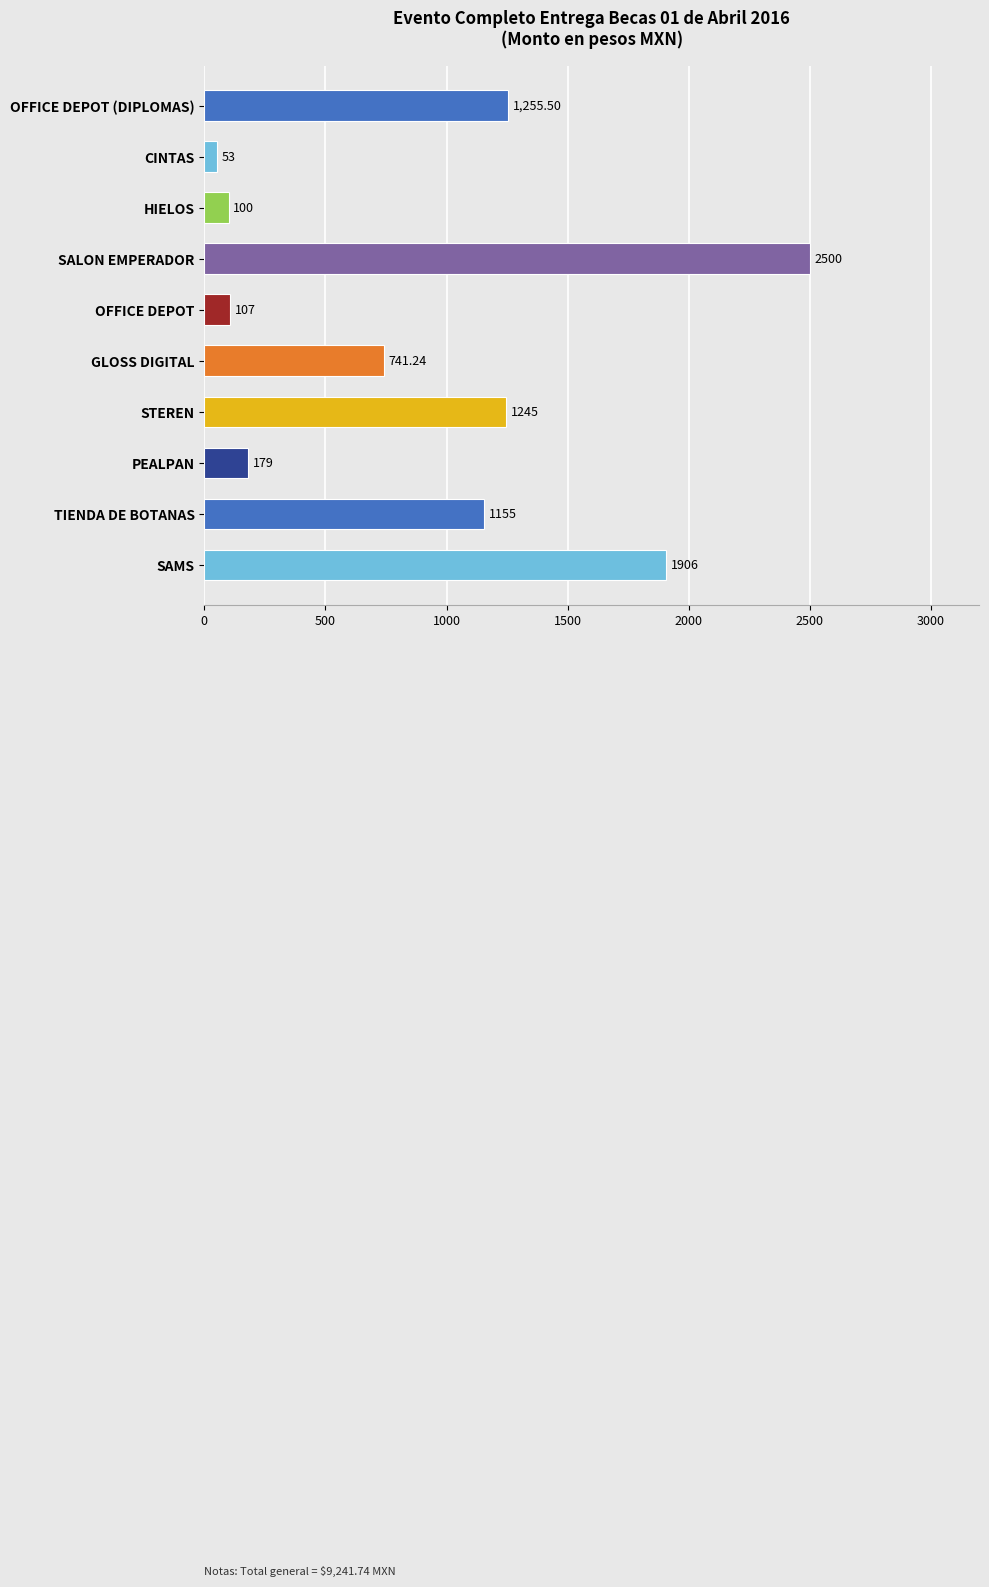

What is the difference between the maximum and minimum values?

2447.0